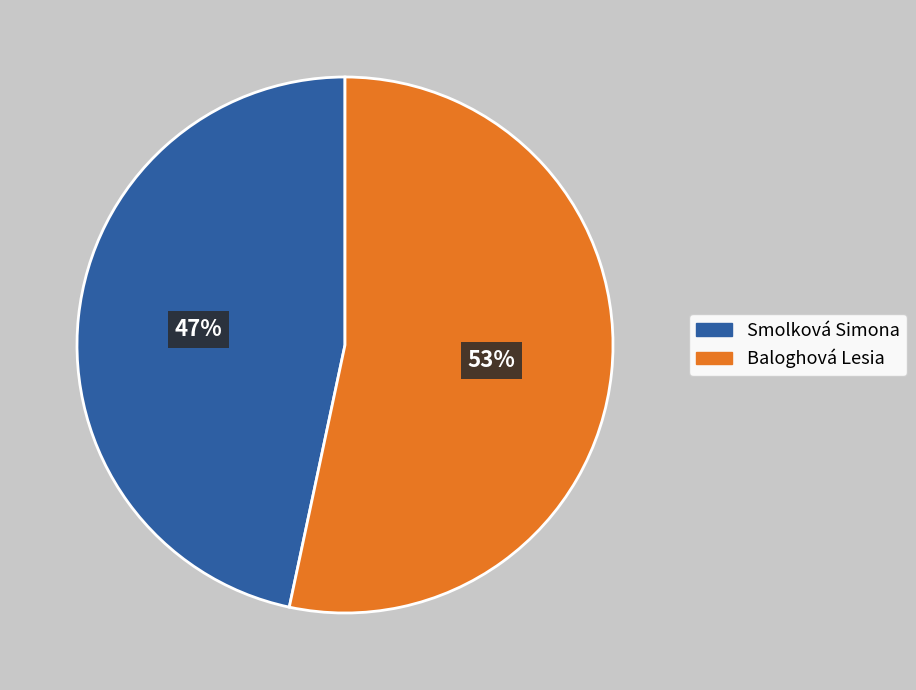

Between Baloghová Lesia and Smolková Simona, which is larger?

Baloghová Lesia